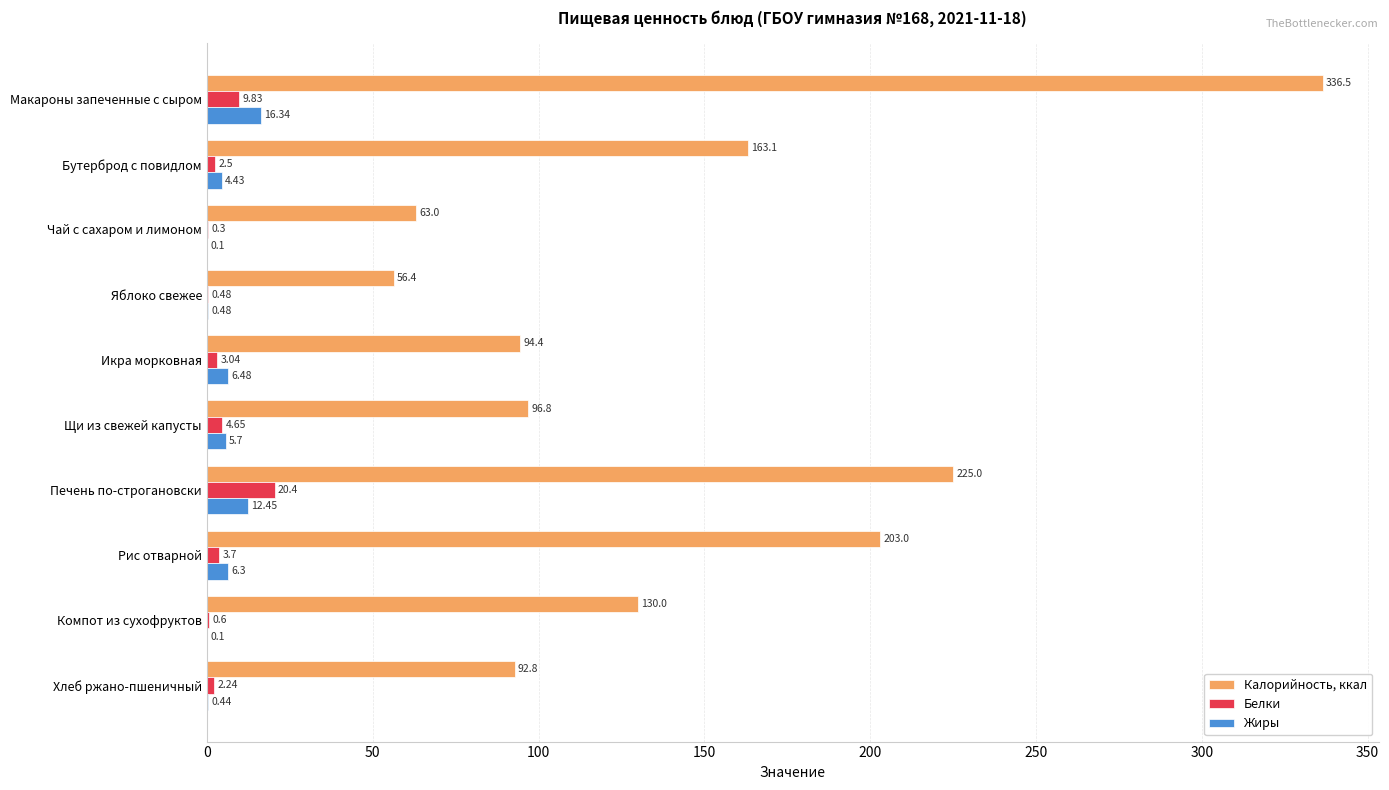

At which label is Калорийность, ккал closest to 196?

Рис отварной